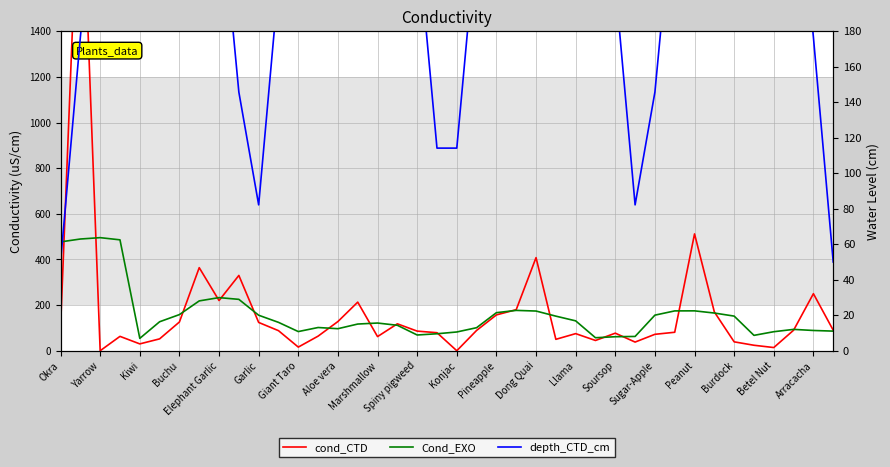

What are all the series names shown in the legend?

cond_CTD, Cond_EXO, depth_CTD_cm